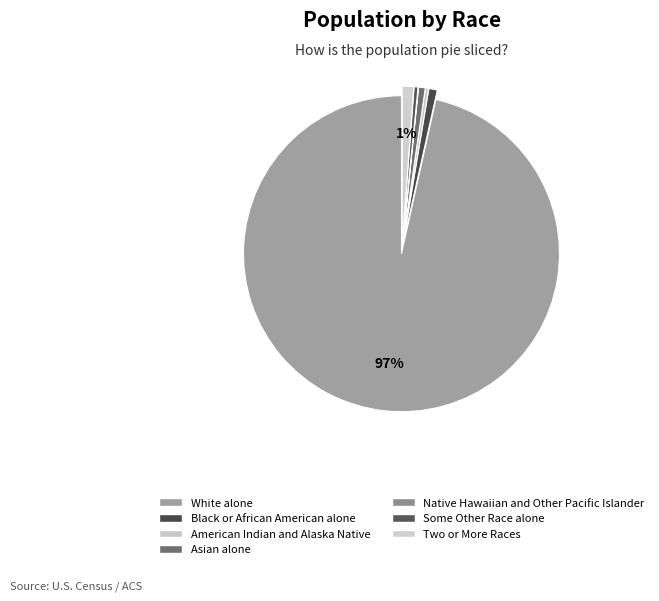

Is there any slice that represents more than half of the pie?

Yes